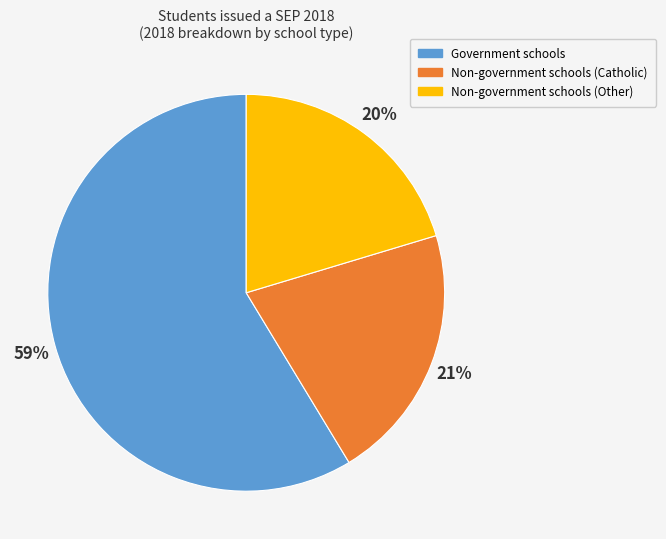

Rank the categories by value from highest to lowest.

Government schools, Non-government schools (Catholic), Non-government schools (Other)